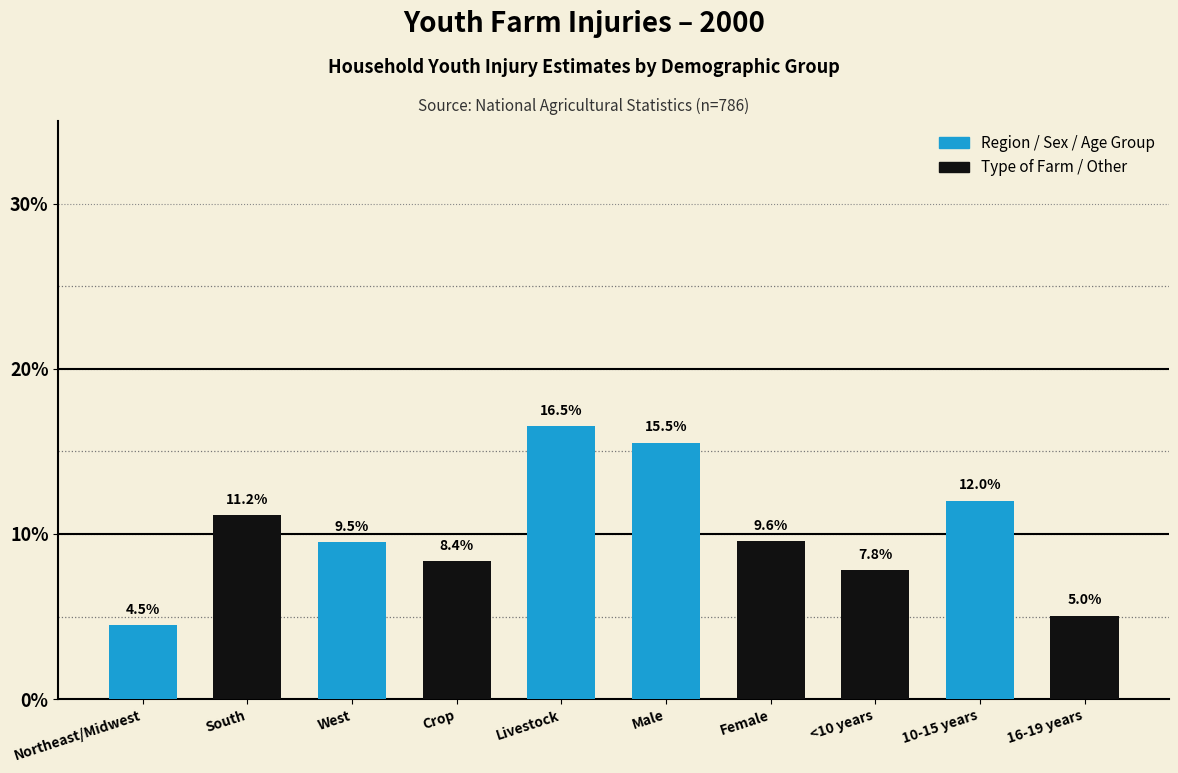

Reading left to right, list all the values displayed in this chart.

Northeast/Midwest=4.5	South=11.2	West=9.5	Crop=8.4	Livestock=16.5	Male=15.5	Female=9.6	<10 years=7.8	10-15 years=12.0	16-19 years=5.0